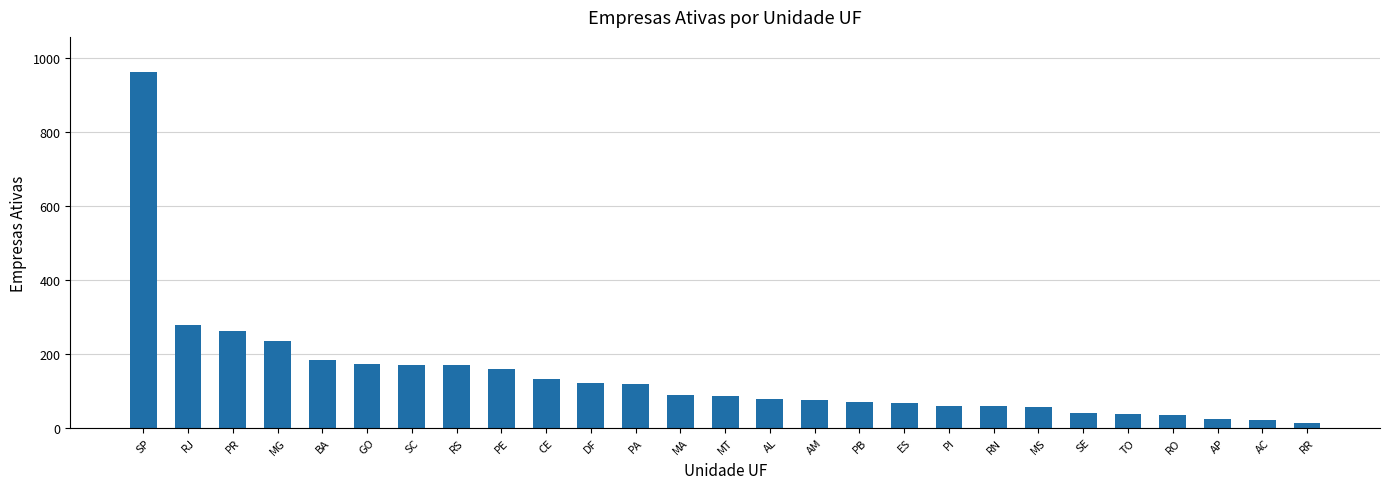

What is the label of the 8th bar from the right?

RN